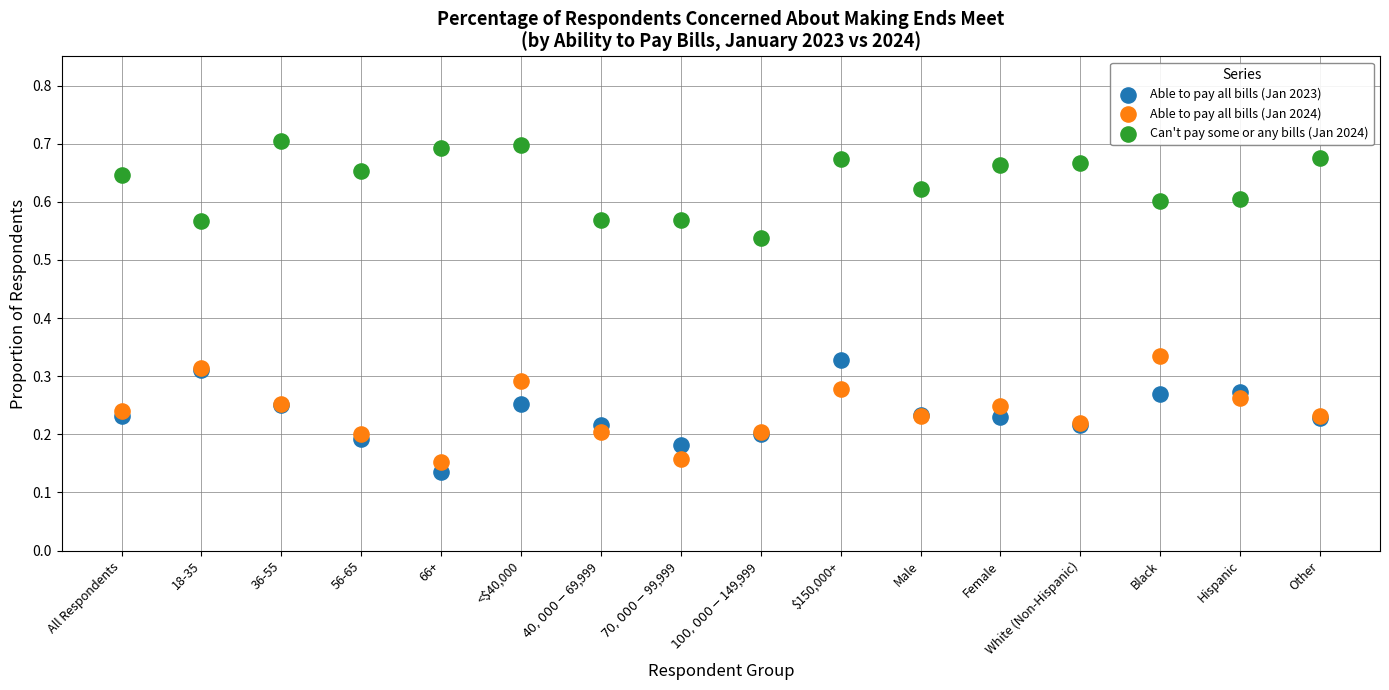

Which series reaches the maximum Y coordinate?

Can't pay some or any bills (Jan 2024)